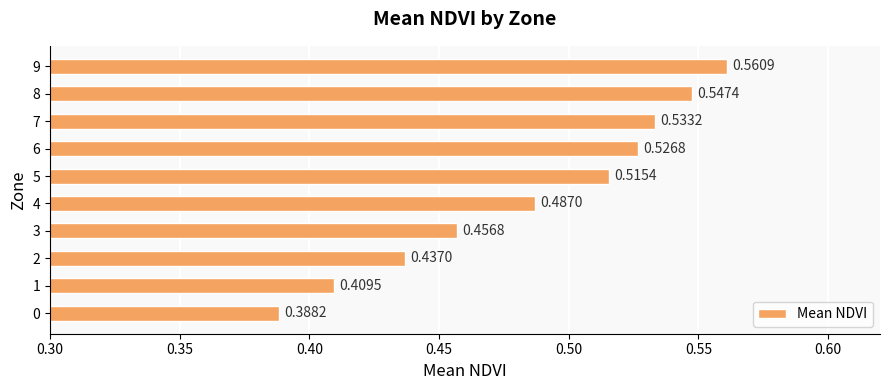

List the labels in order of value, largest first.

9, 8, 7, 6, 5, 4, 3, 2, 1, 0